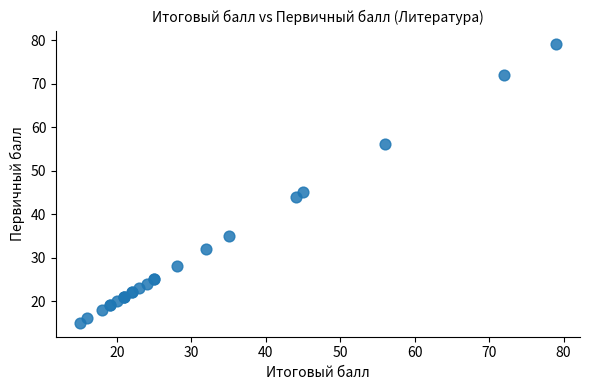

What Y value in the scatter plot is closest to 47?

45